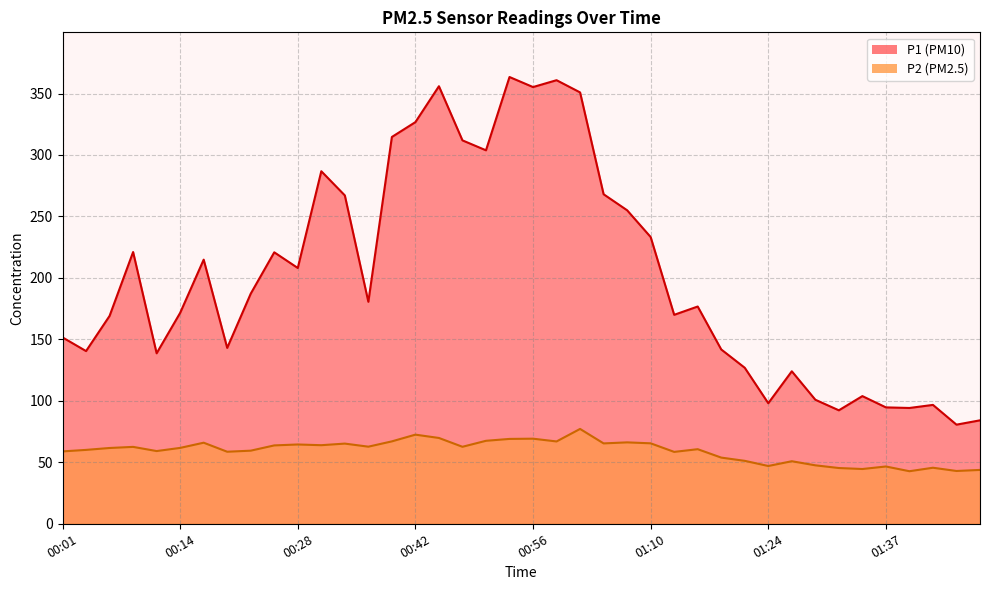

What is the label of the 26th point from the right?

00:39